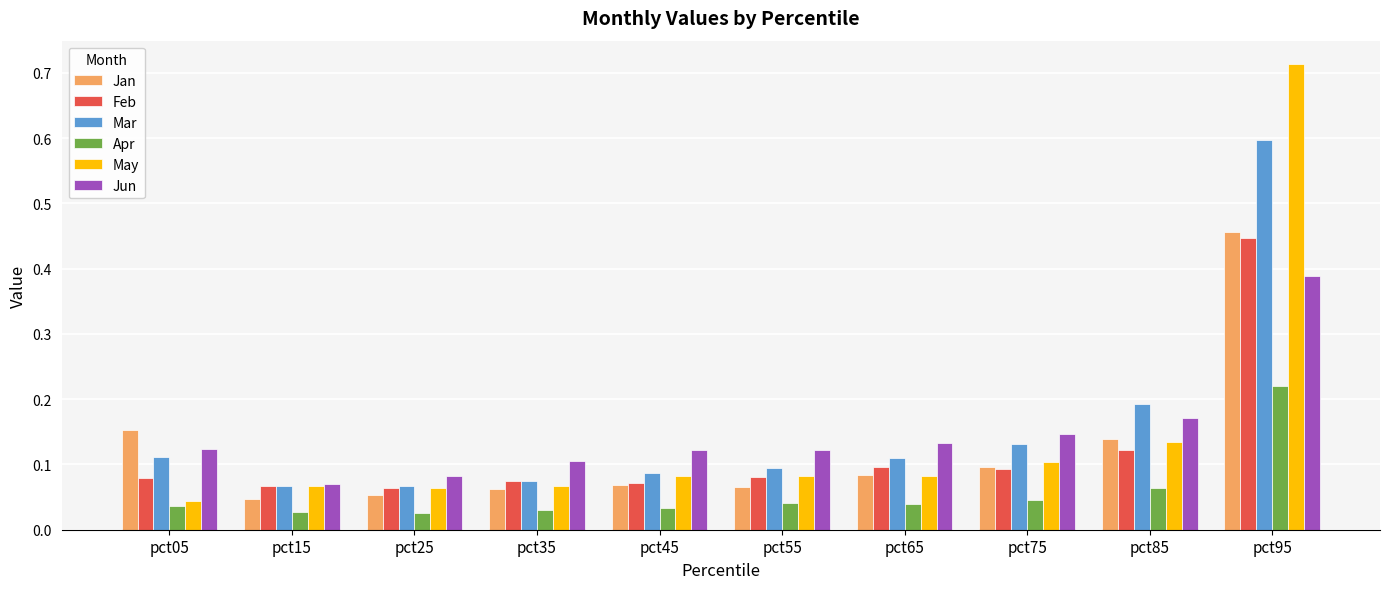

Is the value of May at pct55 greater than the value of Feb at pct35?

Yes